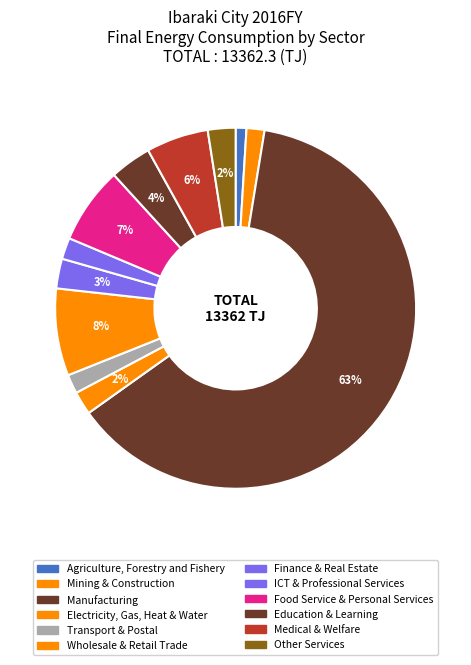

Count the number of slices in the pie.

12